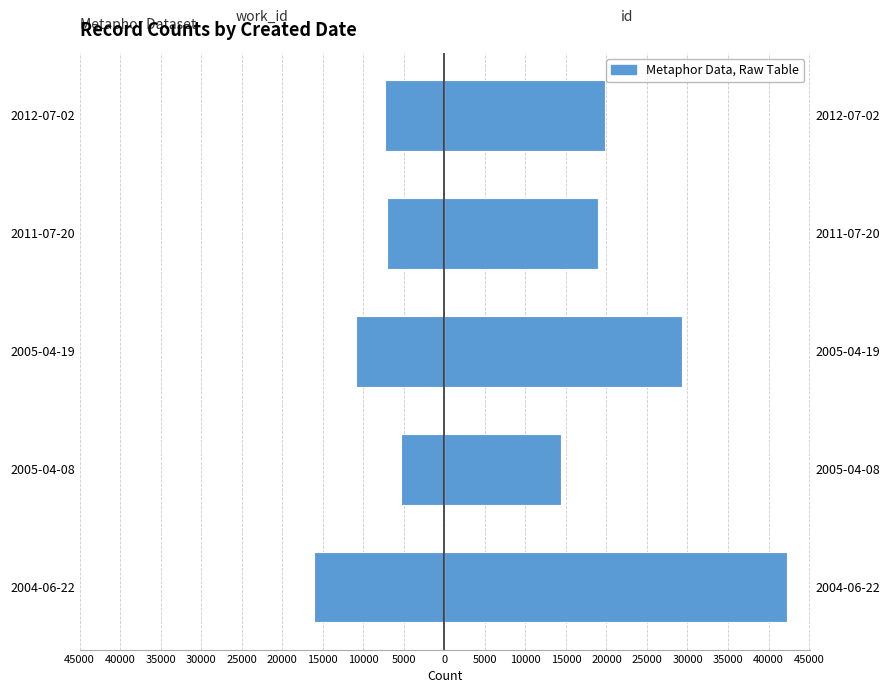

What is the average value of the work_id series?

-9335